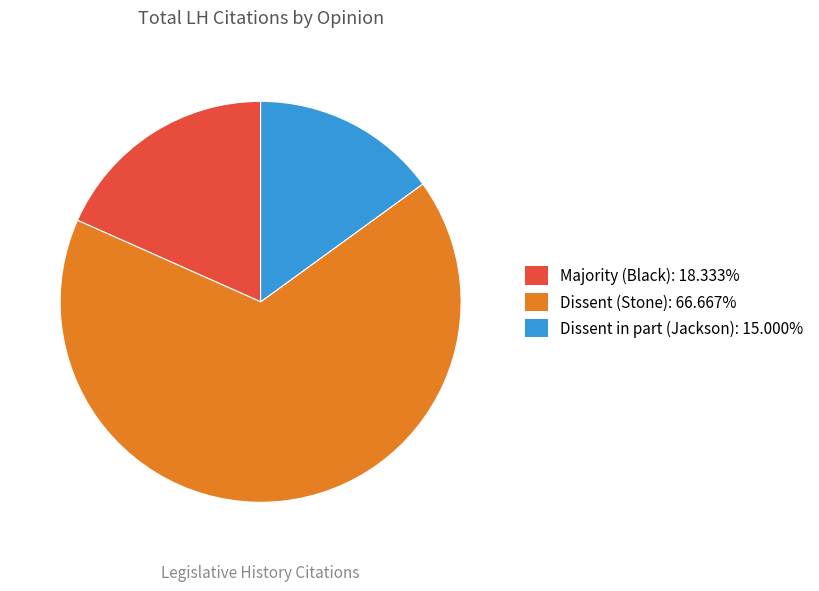

How many segments does this pie chart have?

3